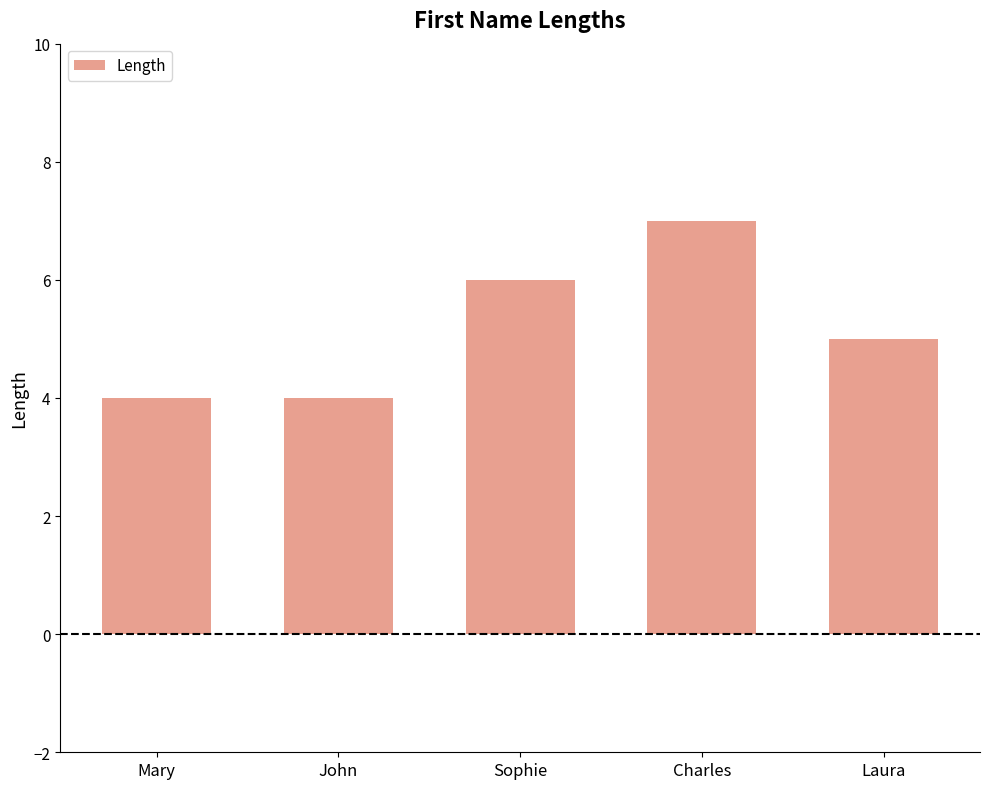

What is the change in value from Sophie to Laura?

-1